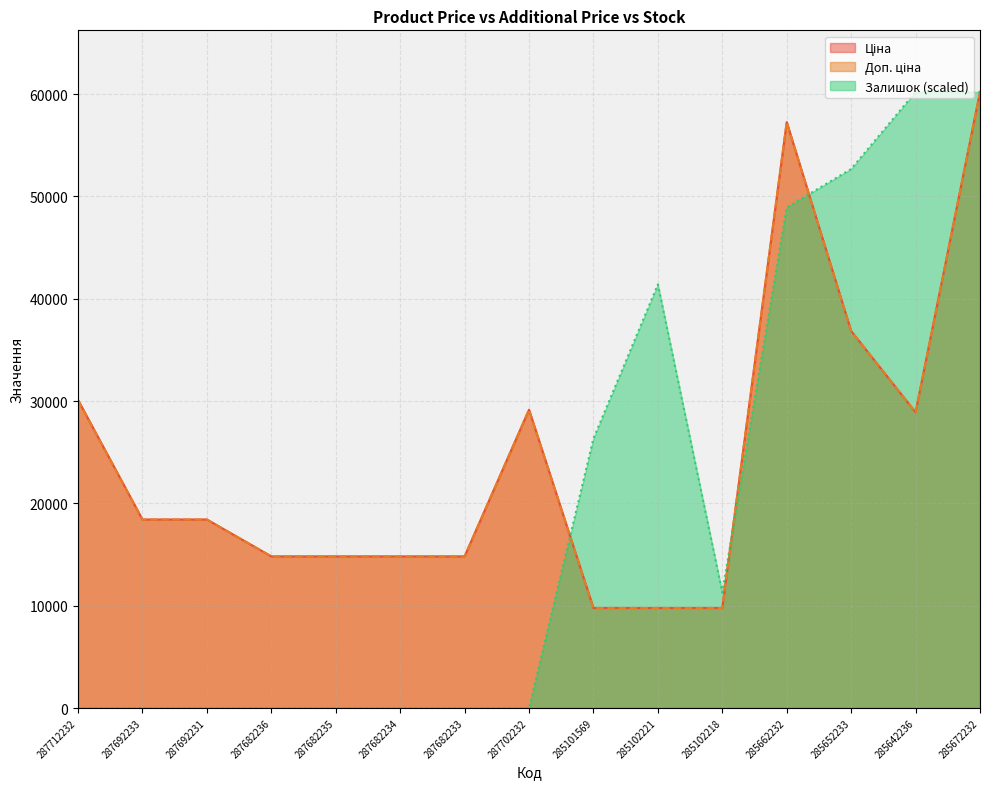

True or false: Залишок has more than 0 points higher than both neighbors.

True